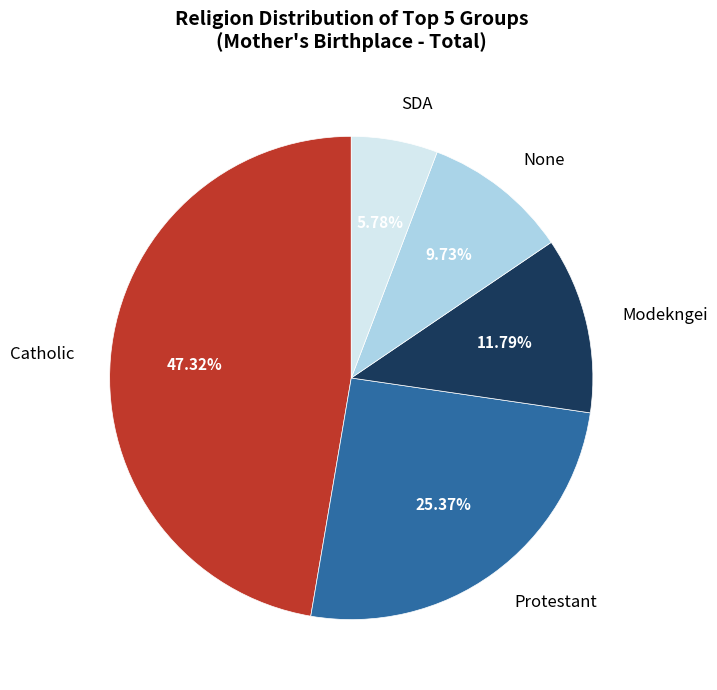

Is there any slice that represents more than half of the pie?

No